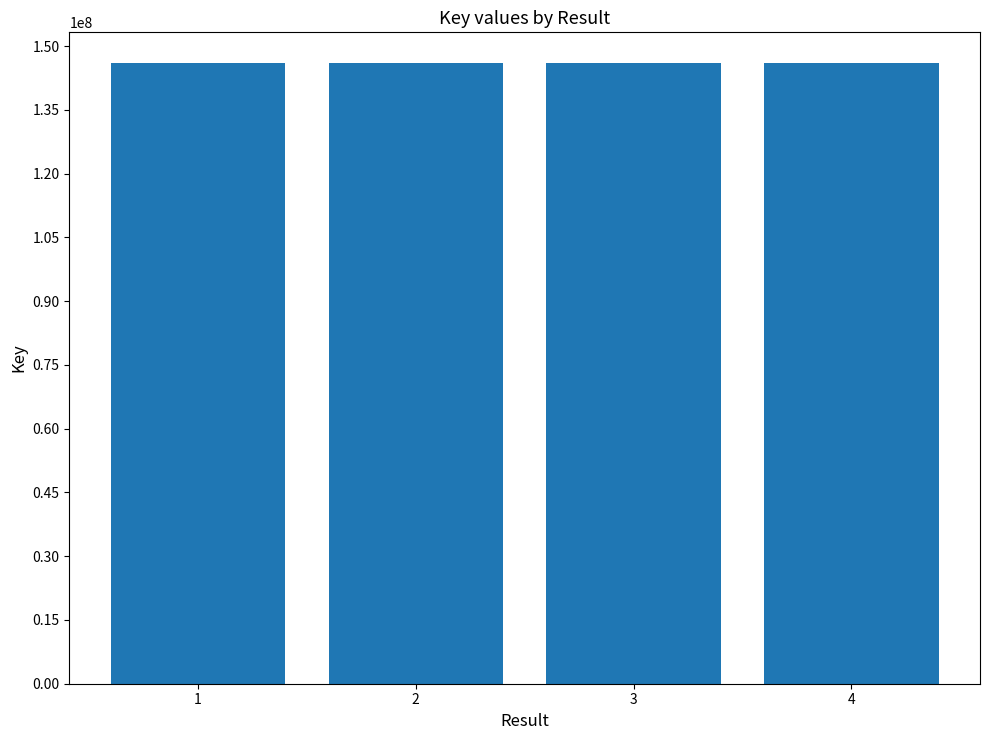

Is it true that the value at 1 is 99696130?

False